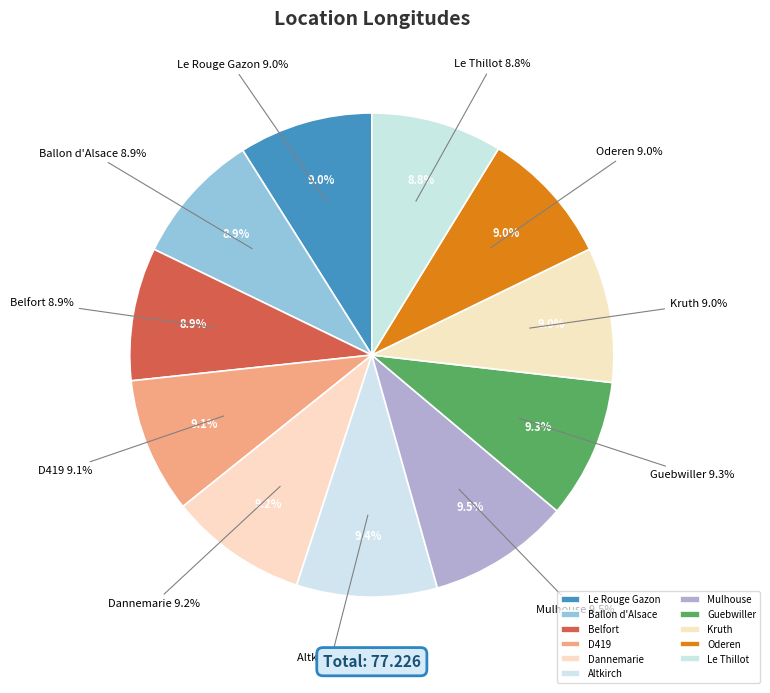

What percentage is the Altkirch slice, to the nearest percent?

9%